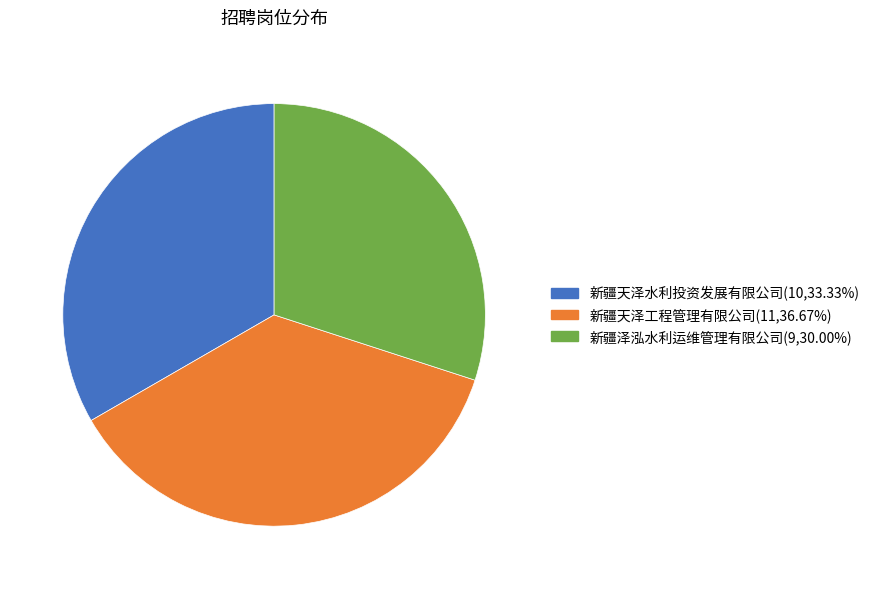

Which category has the smallest portion of the pie?

新疆泽泓水利运维管理有限公司